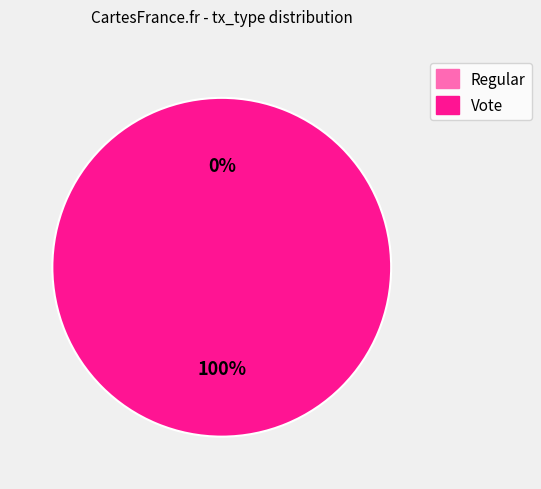

Is there a majority slice in this chart?

Yes